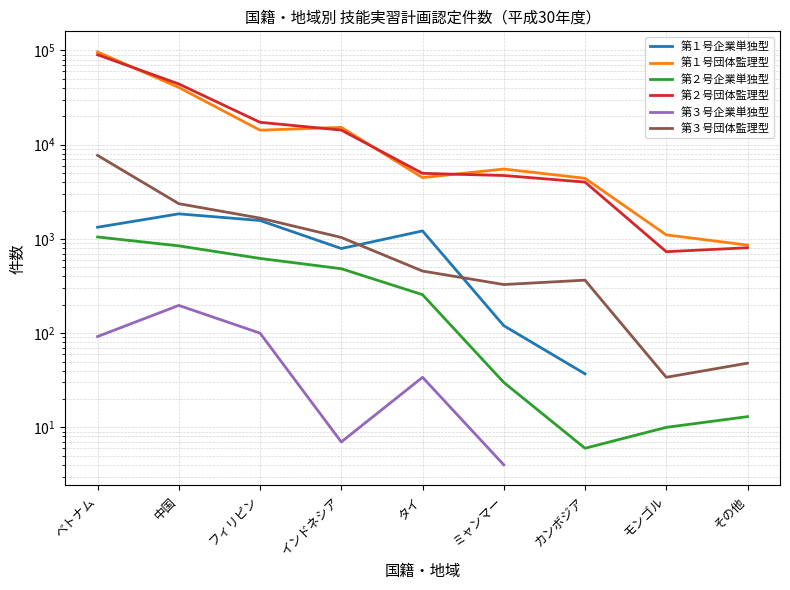

True or false: 第１号企業単独型 has more than 2 points higher than both neighbors.

False